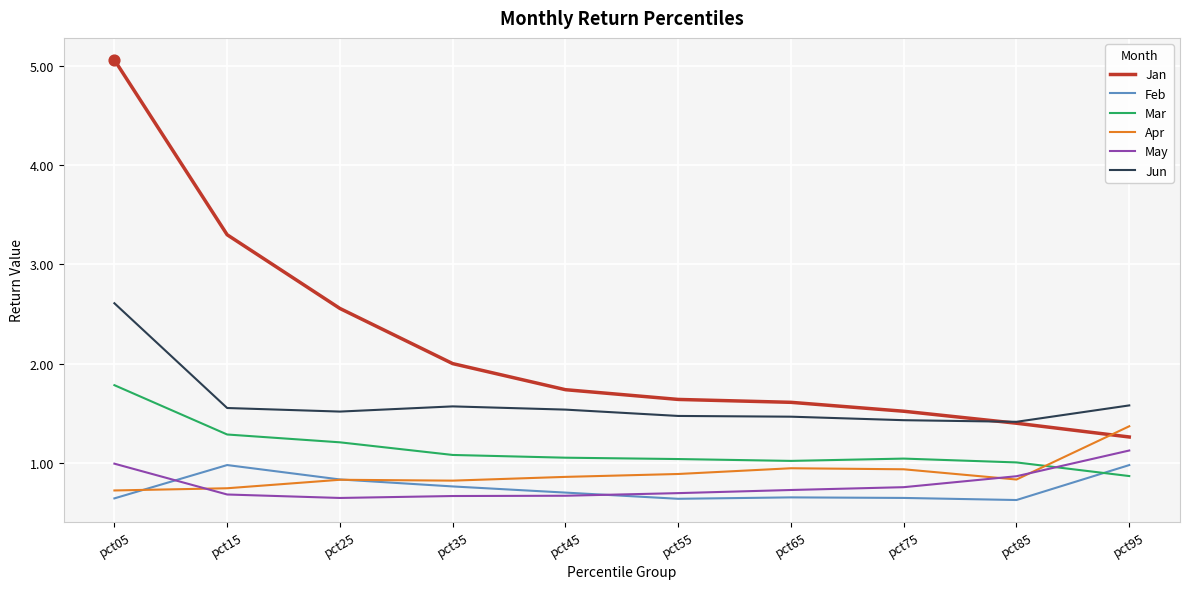

What is the difference between the highest and lowest values at pct45?

1.1